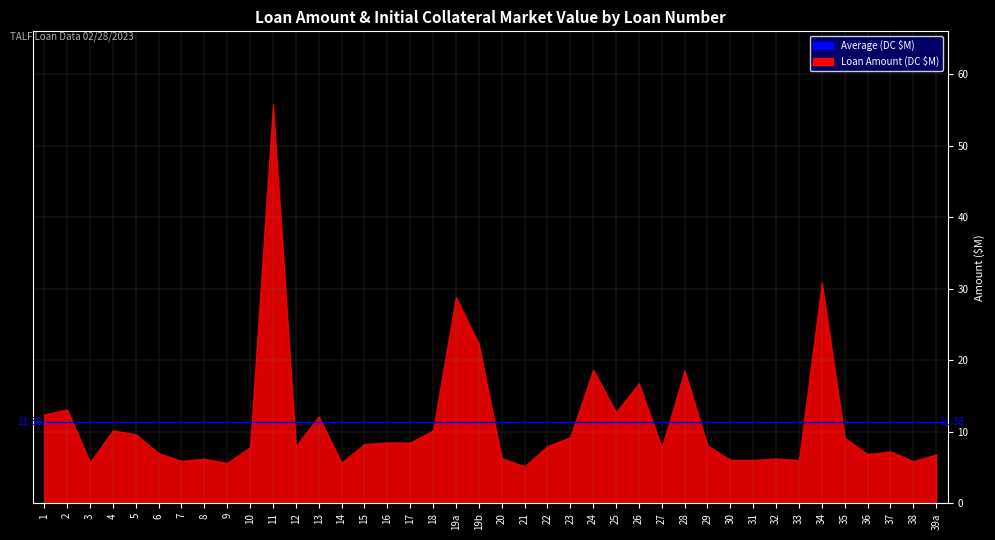

What is the change in value from 15 to 34?

+22.6